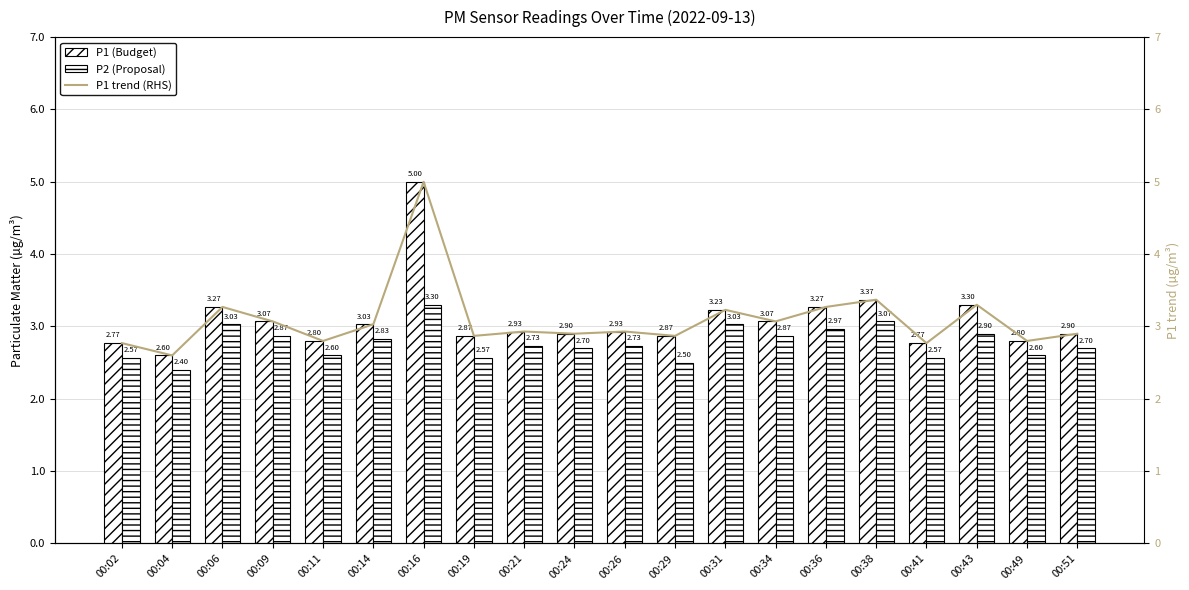

What is the total value across all series at 00:04?

7.6